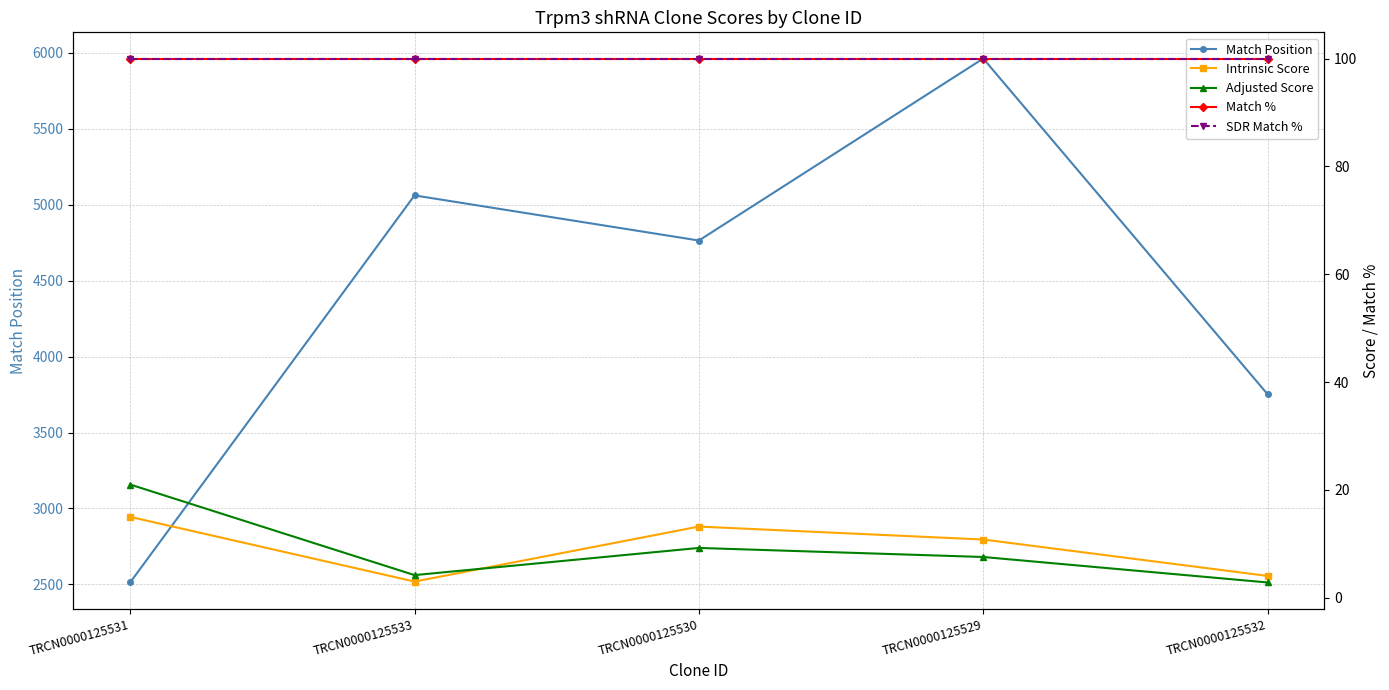

Reading right to left, transcribe all the data shown in this chart.

Match Position: 3752.0	5962.0	4764.0	5061.0	2513.0
Intrinsic Score: 4.0	10.8	13.2	3.0	15.0
Adjusted Score: 2.8	7.6	9.2	4.2	21.0
Match %: 100.0	100.0	100.0	100.0	100.0
SDR Match %: 100.0	100.0	100.0	100.0	100.0